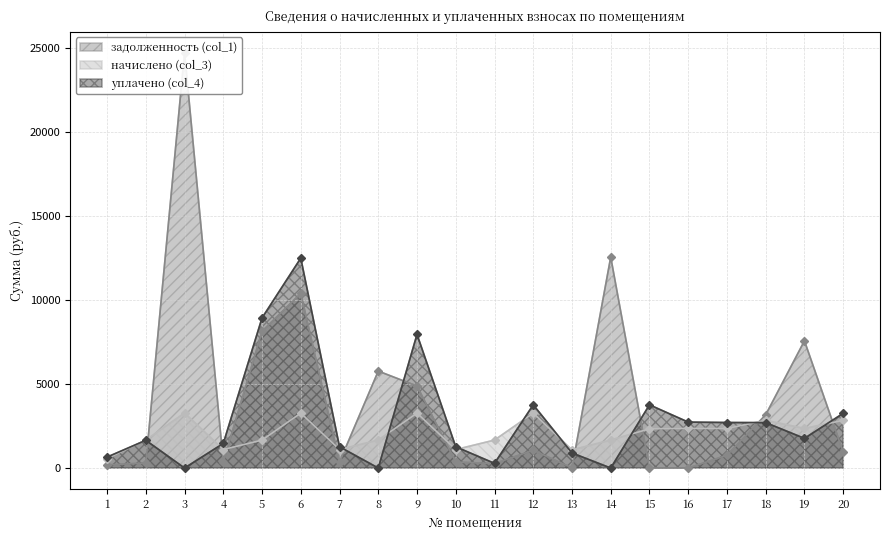

Where is the first local maximum for начислено (col_3)?

3